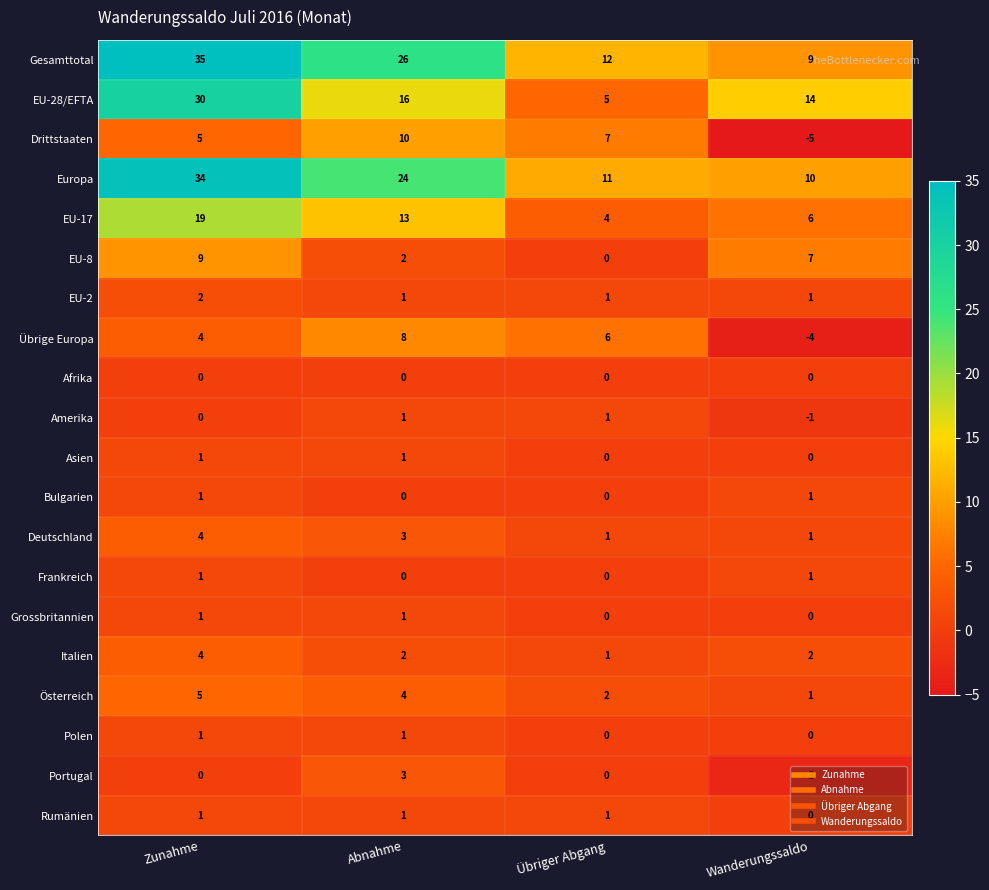

Which series has the largest range (max minus min)?

Gesamttotal